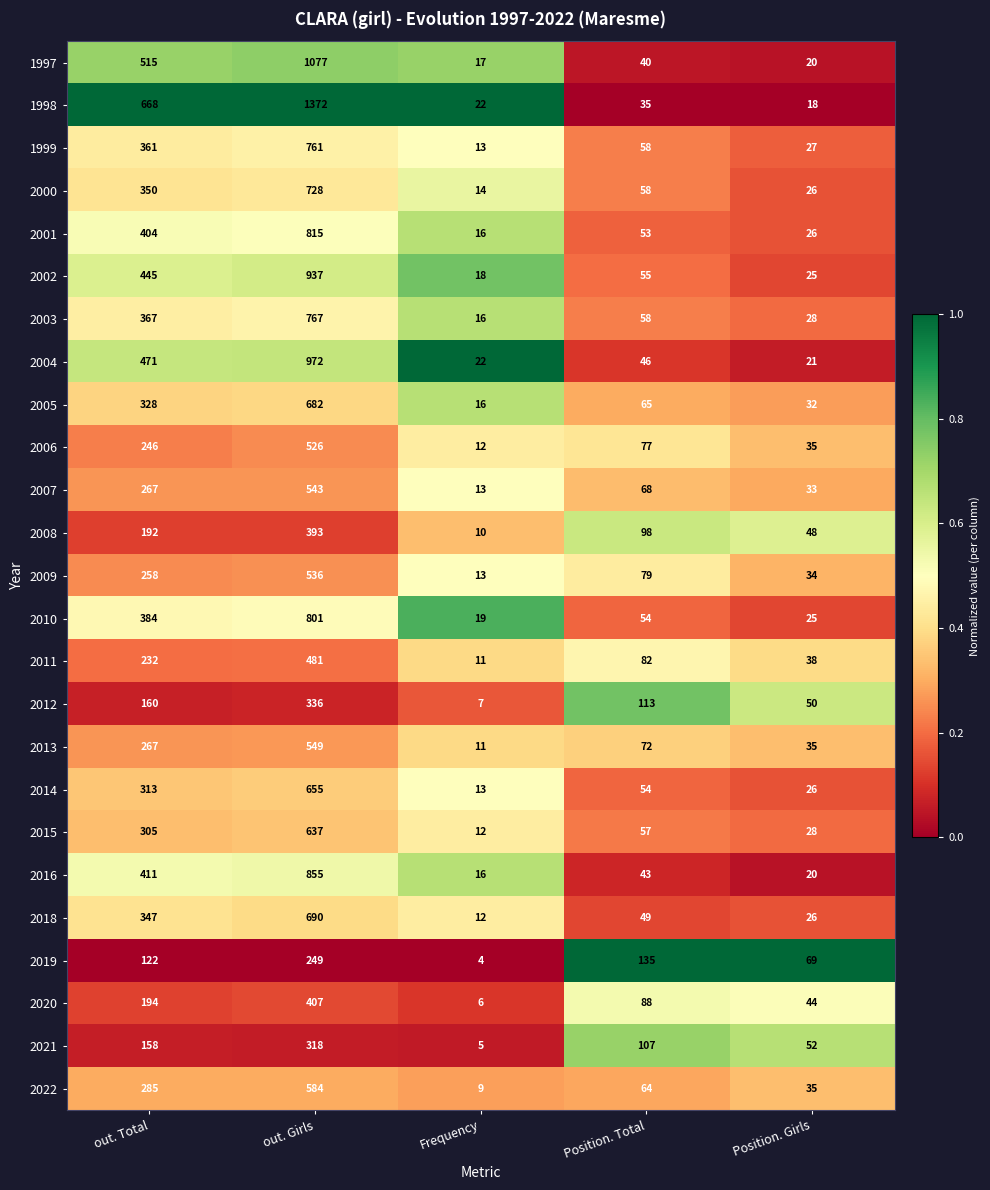

At which category is the sum across all series the highest?

out. Girls